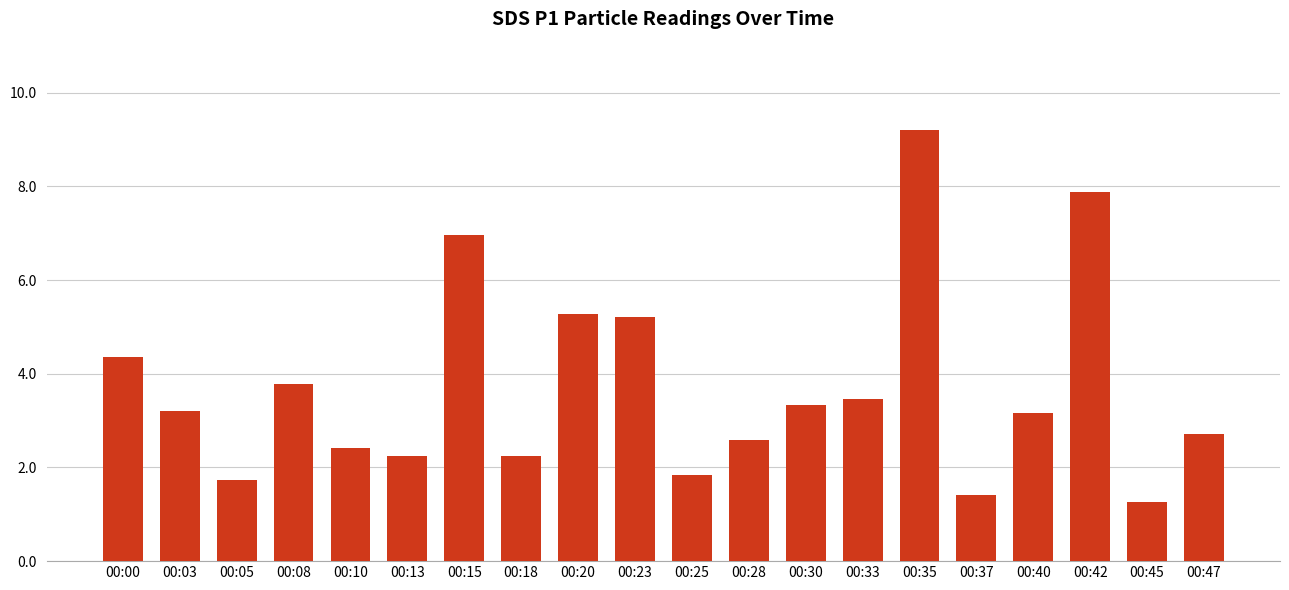

What is the sum of all values?

74.3